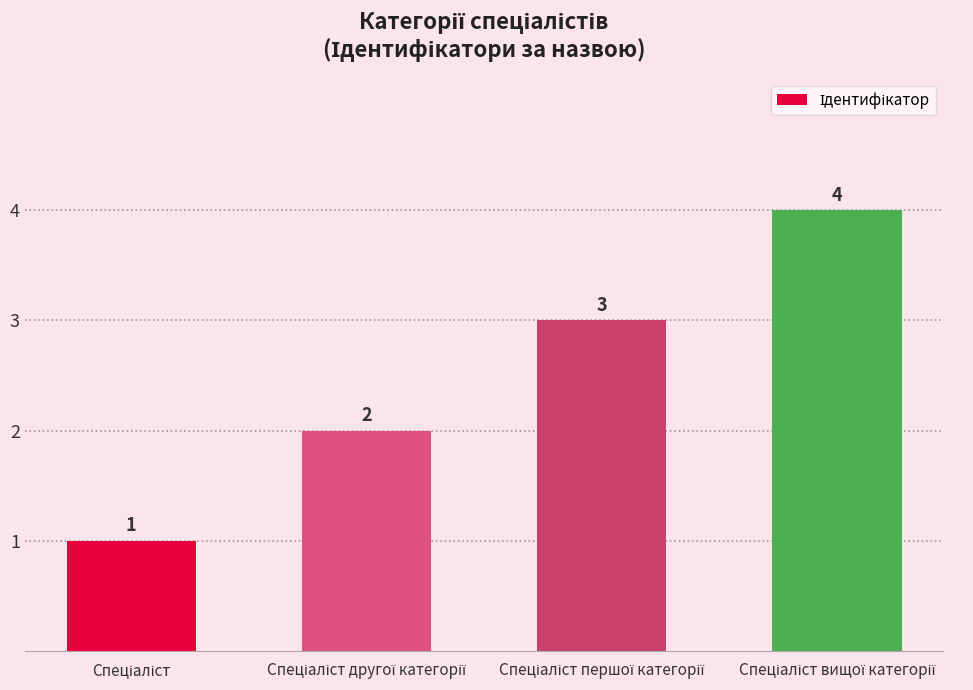

What is the sum of all values?

10